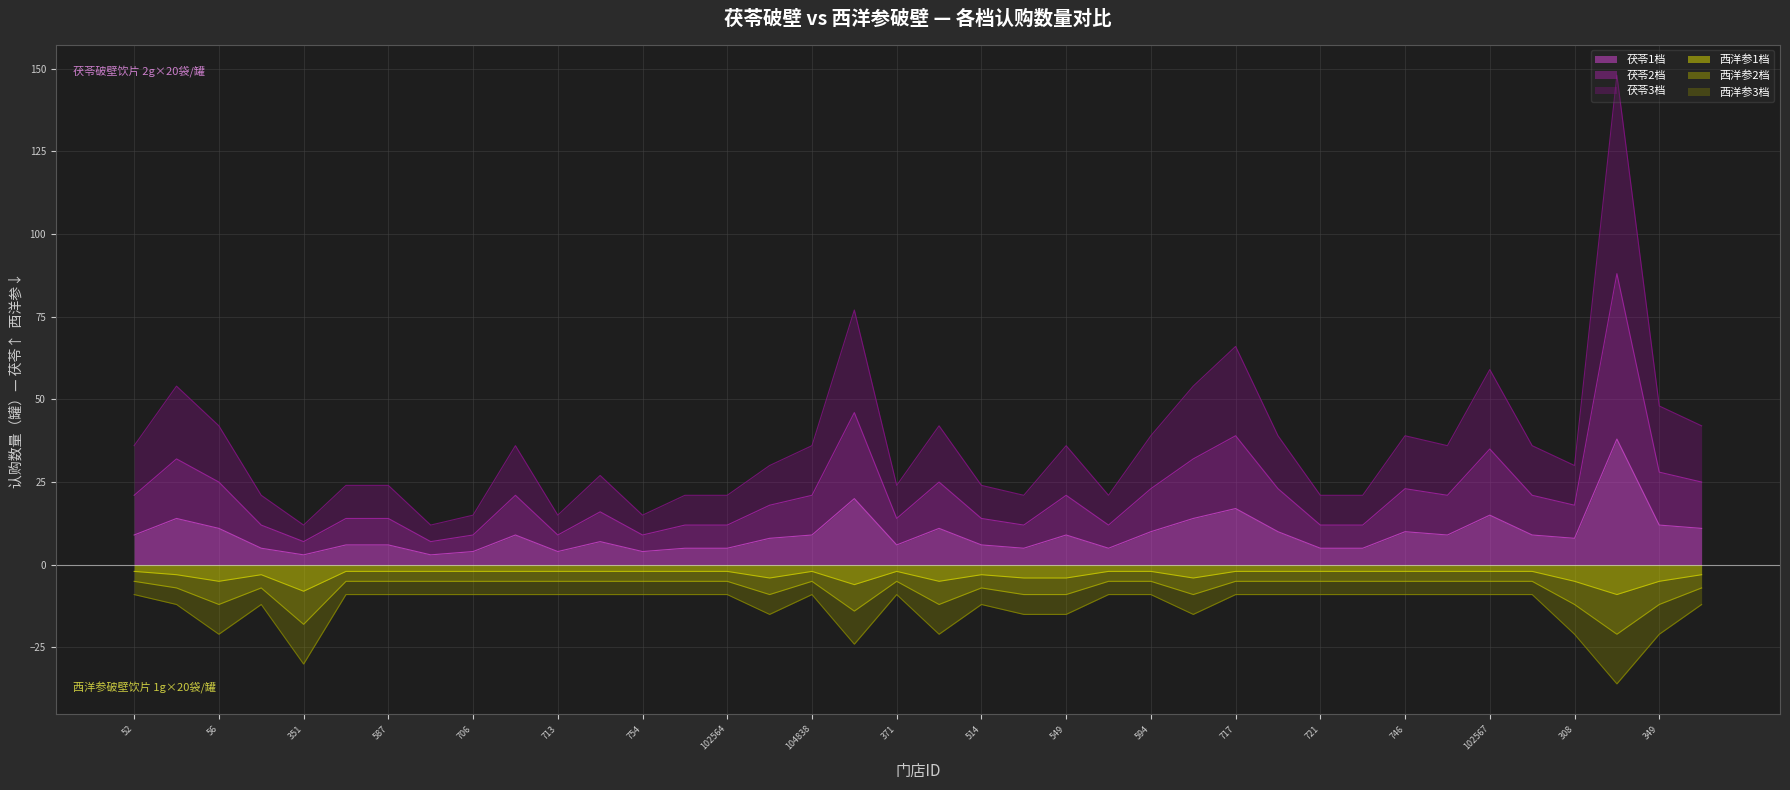

True or false: 西洋参1档 has a value of -2 at 371.

True